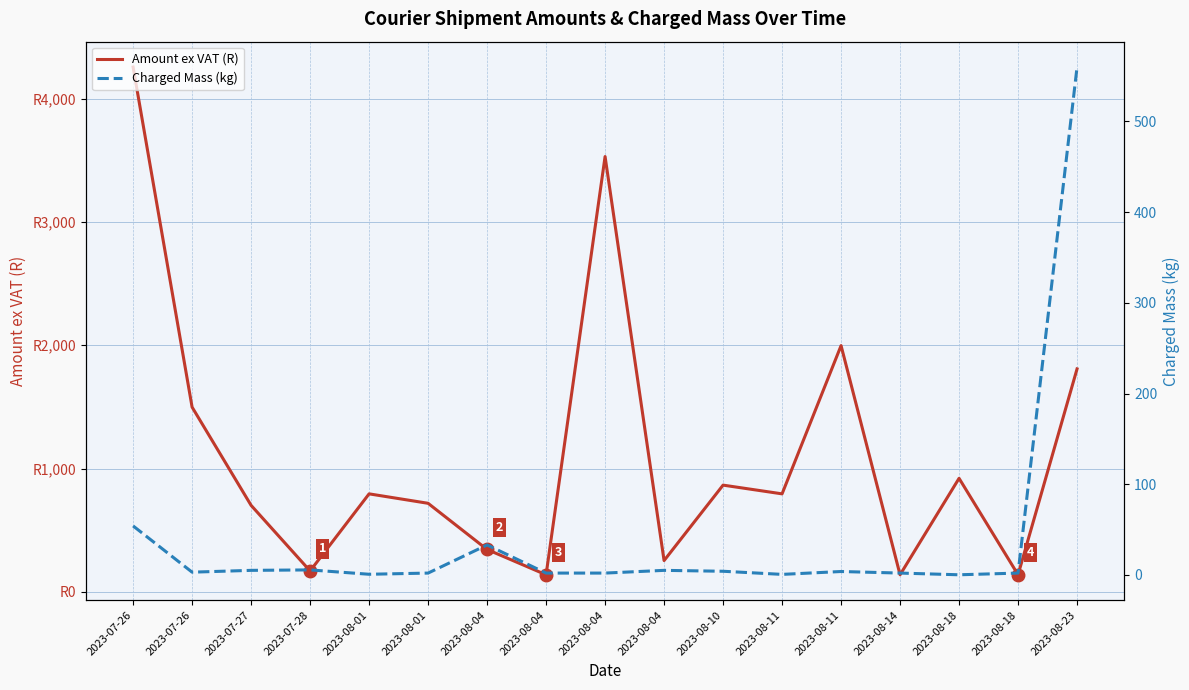

Which series has the widest spread of values?

Amount ex VAT (R)